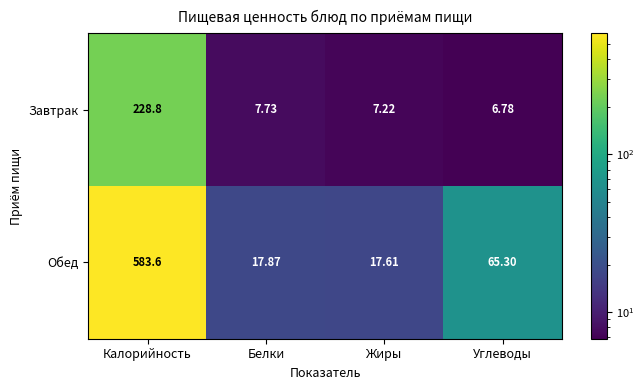

Which label corresponds to the largest value in the chart?

Калорийность